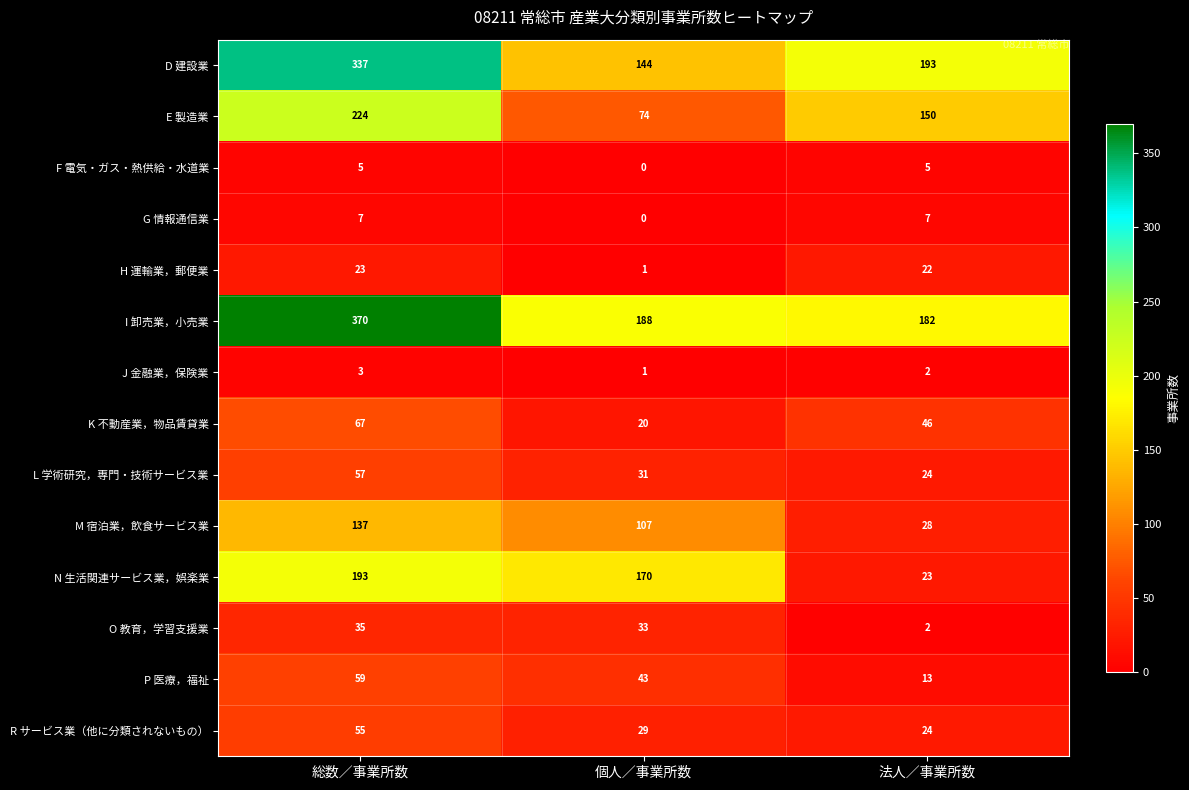

At which label does O 教育，学習支援業 first exceed 33?

総数／事業所数